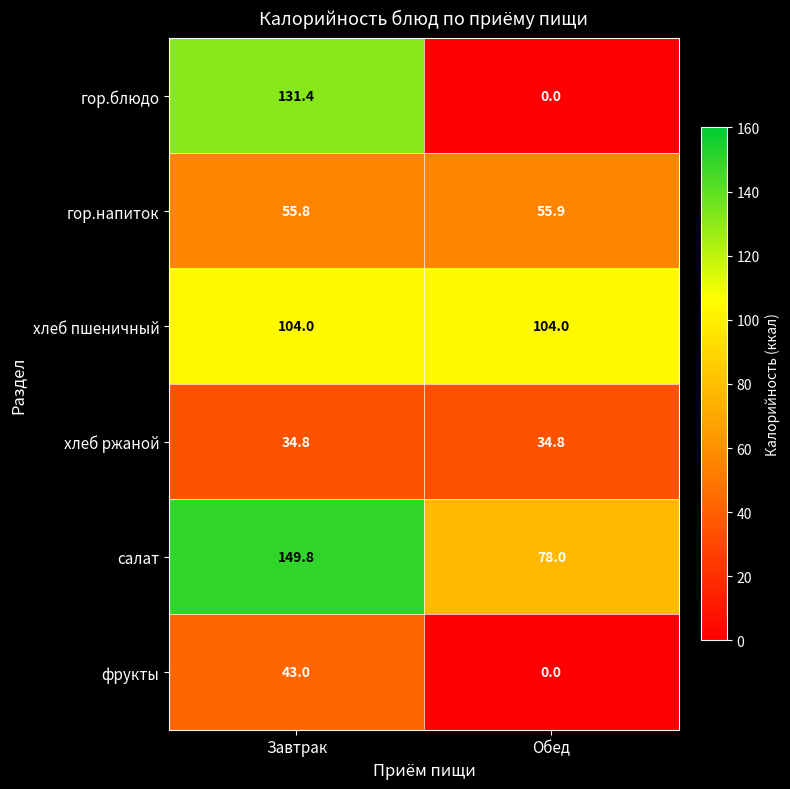

At how many categories does at least one series exceed 66?

2